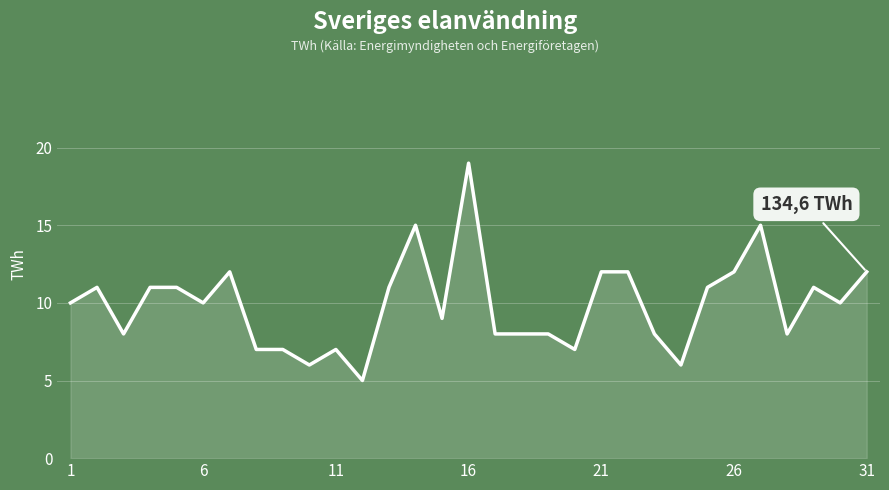

What is the difference between the maximum and minimum values?

14